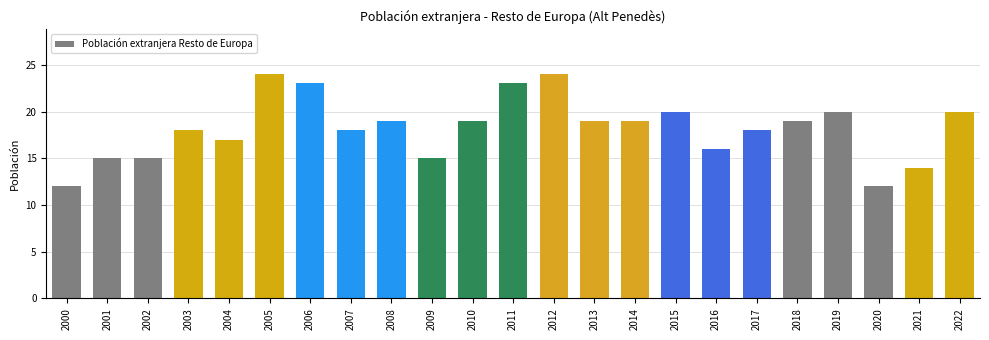

The value at 2001 is 4. True or false?

False